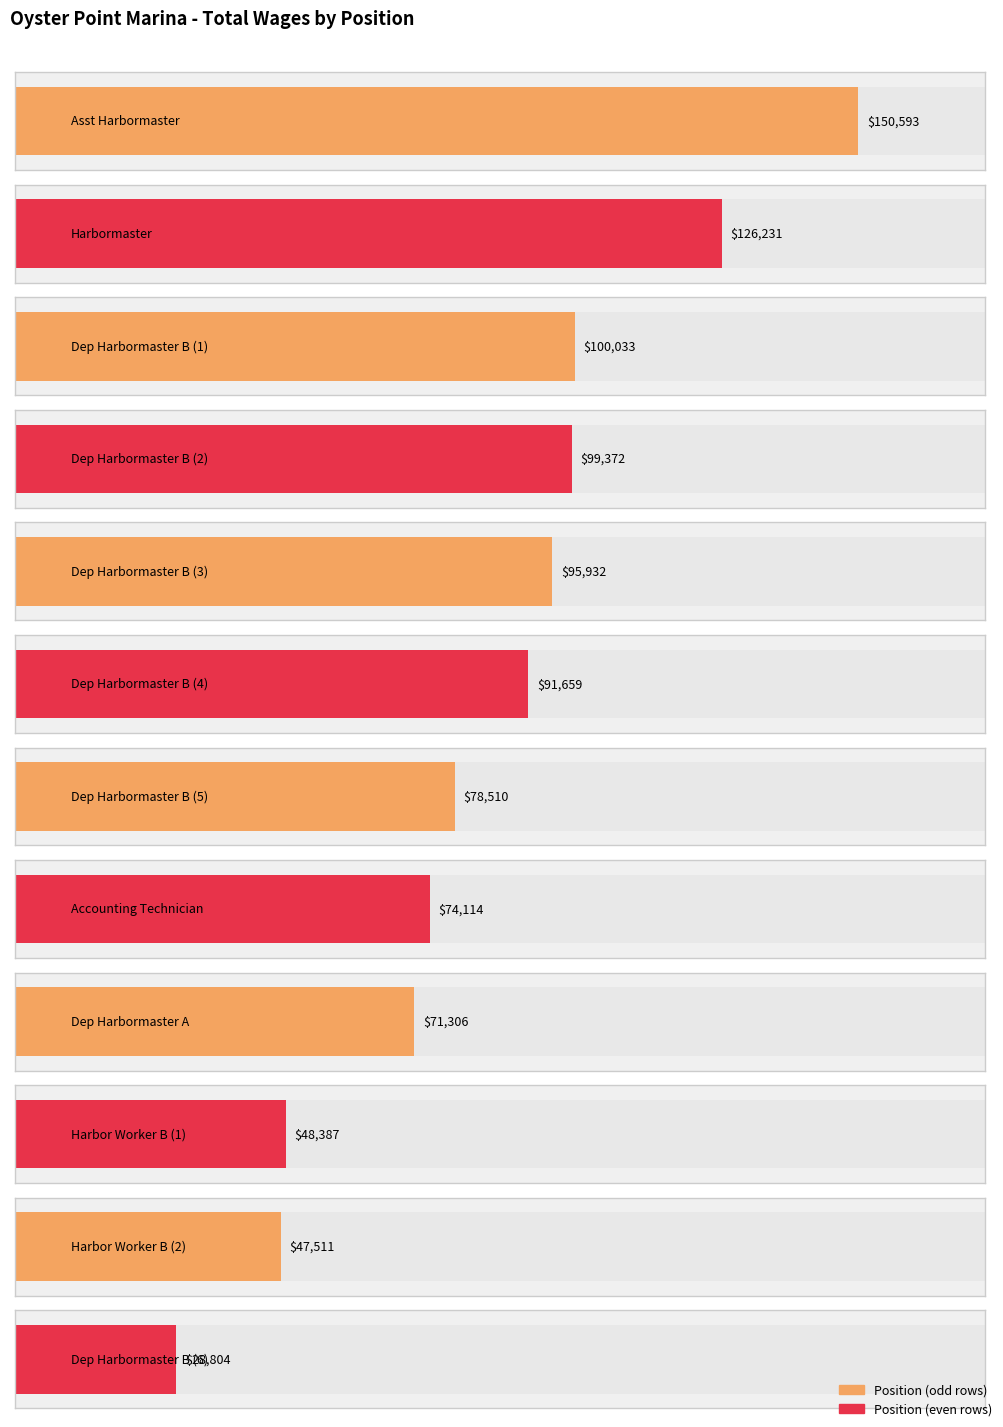

How many bars are there in total?

12